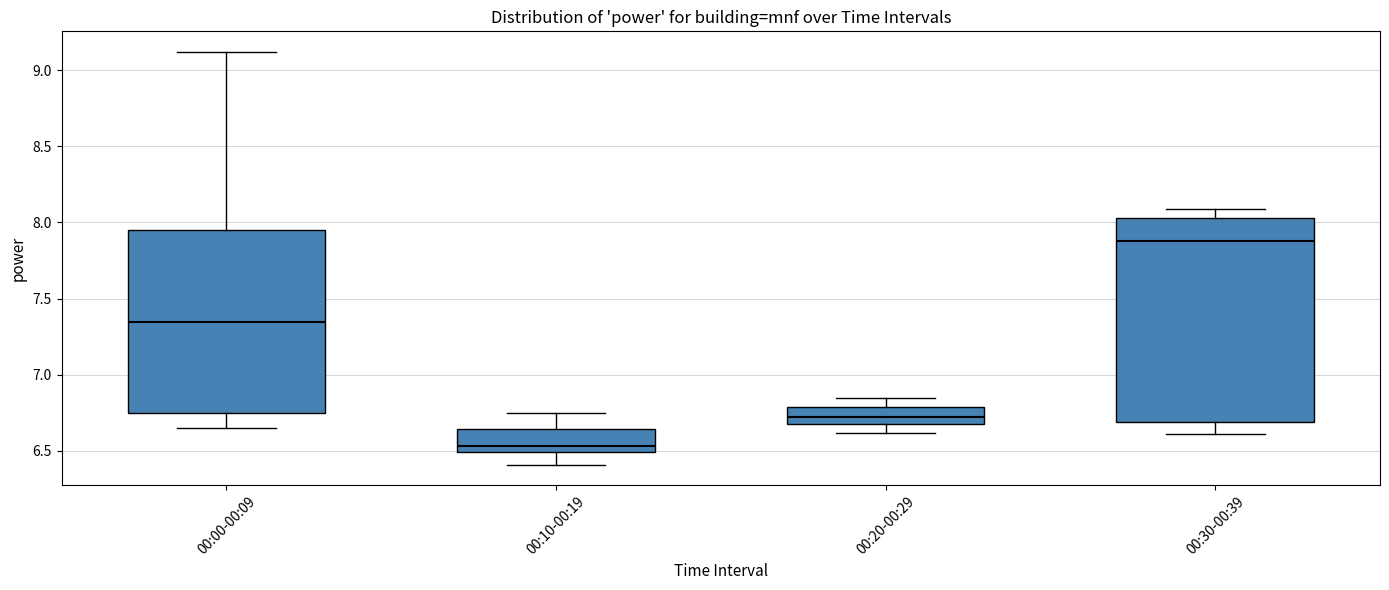

Which box is the tallest, from its lower edge to its upper edge?

00:30-00:39